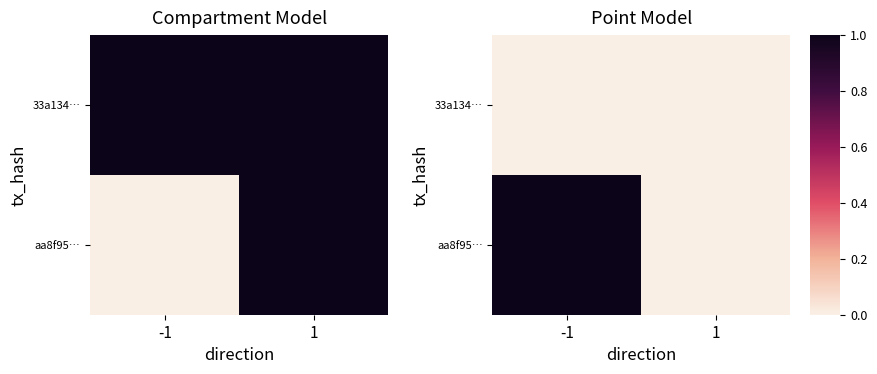

True or false: 33a134… has a value of 0 at 1.

True